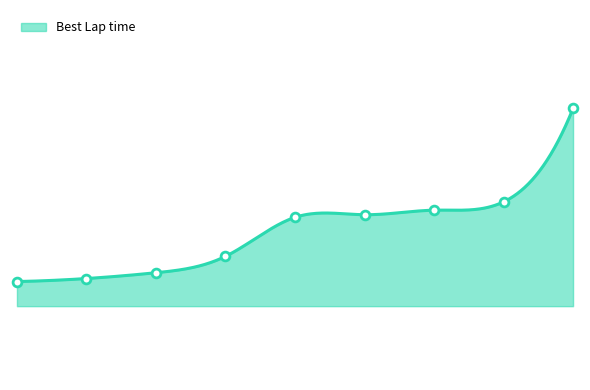

What is the change in value from Kaio Felipe to Adriano Lima?

+12.0